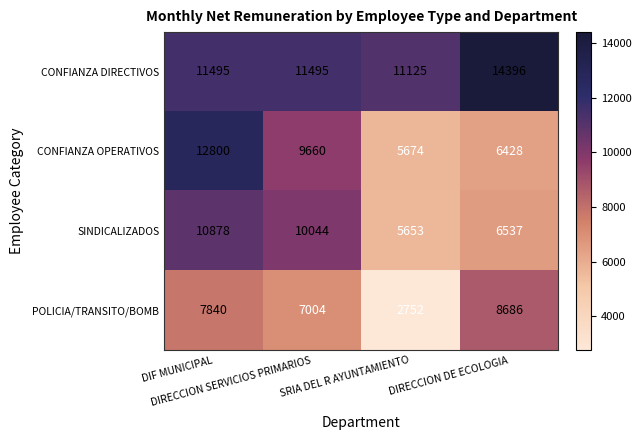

At how many categories does at least one series exceed 3128?

4